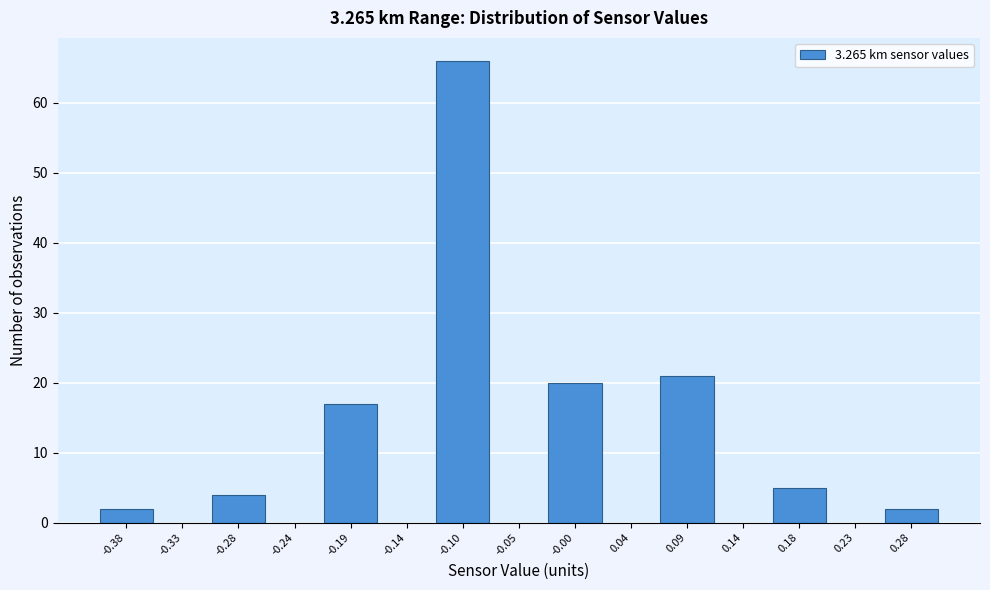

How tall is the bar that spans 0.255 to 0.300 on the x-axis? Neither the bar edges nor the heights are printed on the chart, so give them approximately, as read against the axes.

2